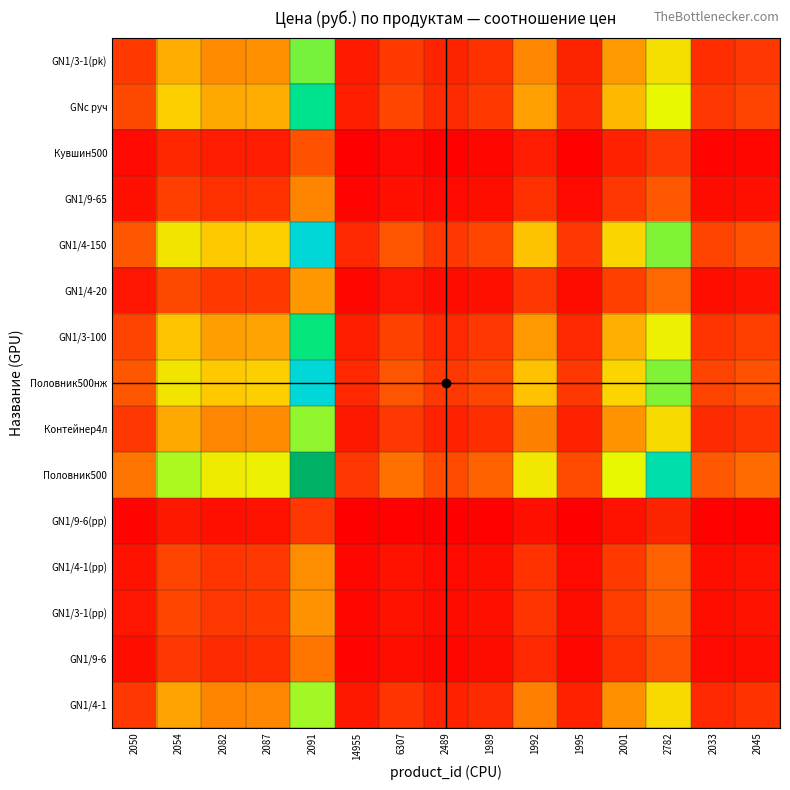

Count the number of categories in the chart.

15